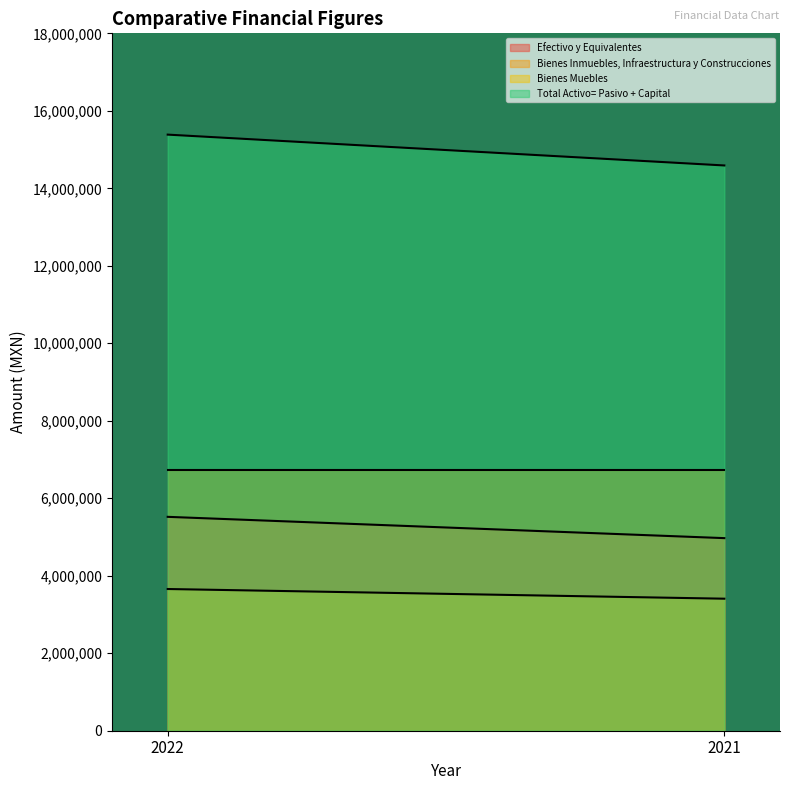

What is the difference between the maximum and minimum values in the Efectivo y Equivalentes series?

549668.2